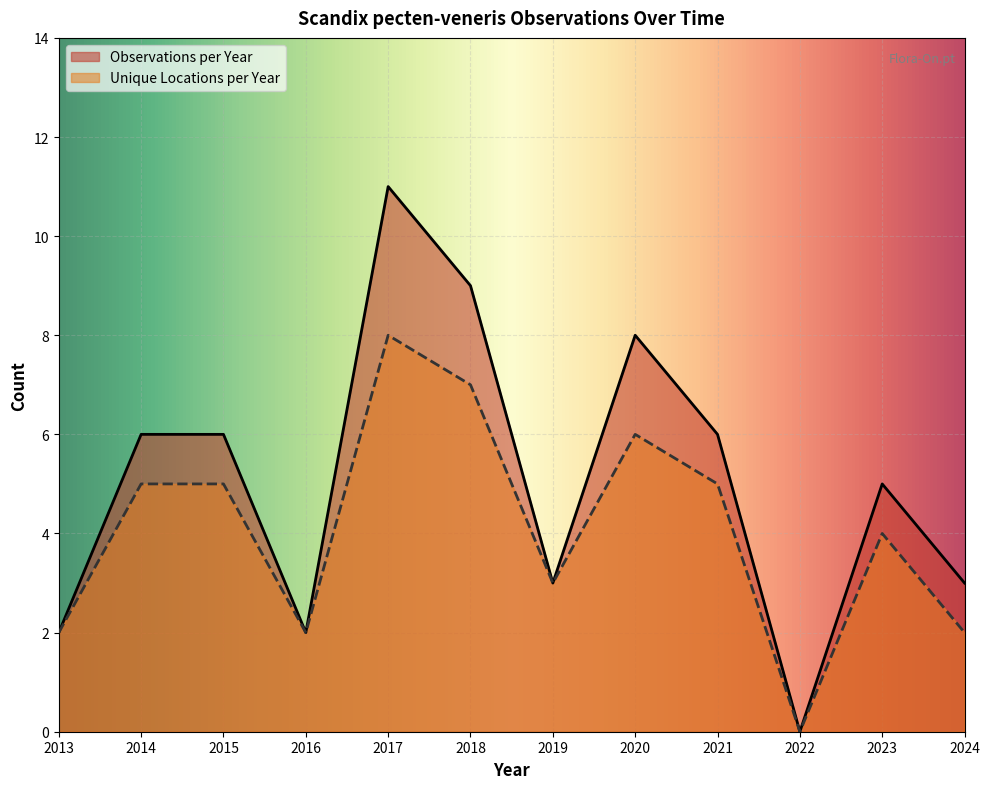

Which category has the highest value across all series?

2017